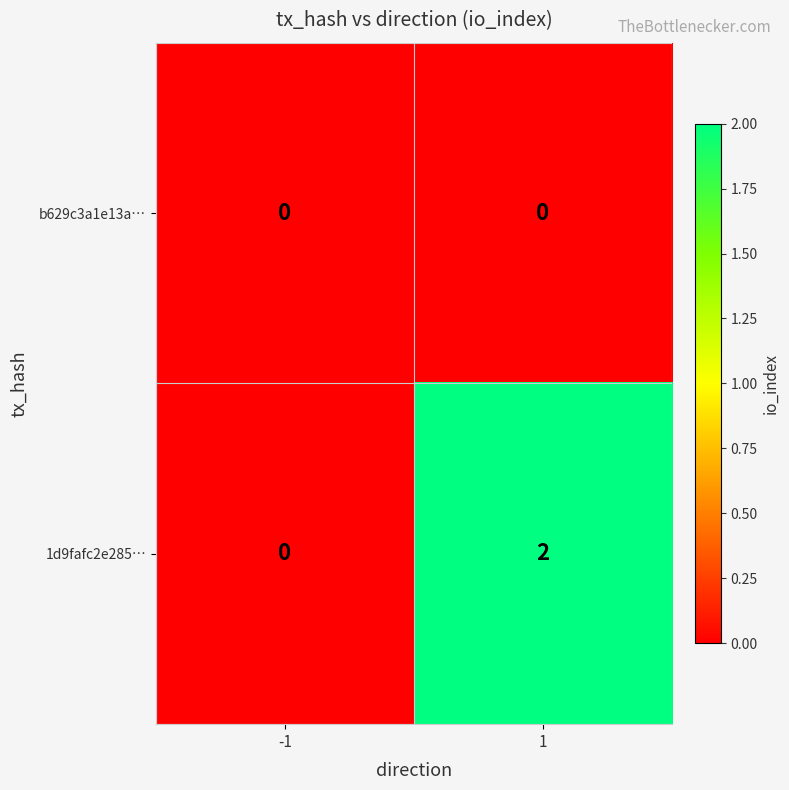

How many series are shown in this chart?

2